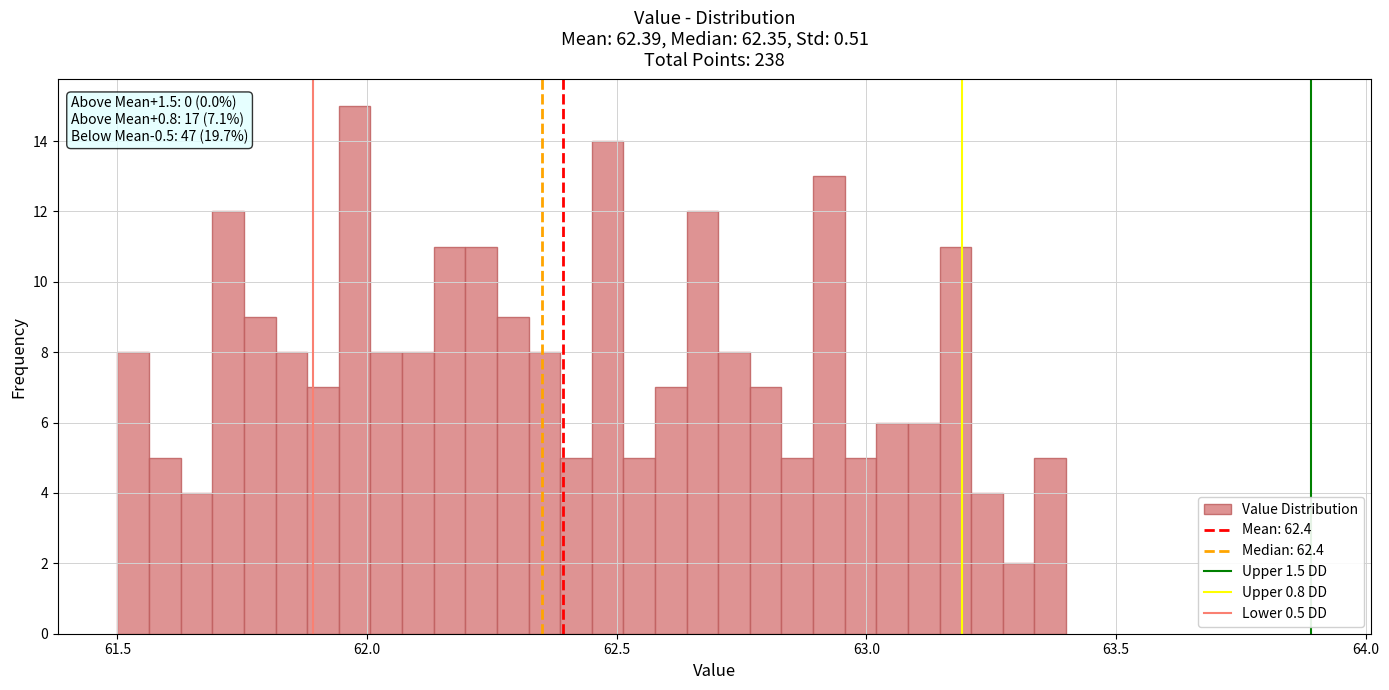

Around what value on the x-axis is the tallest bar? Give the approximate position of its centre, as read against the axis.

62.00